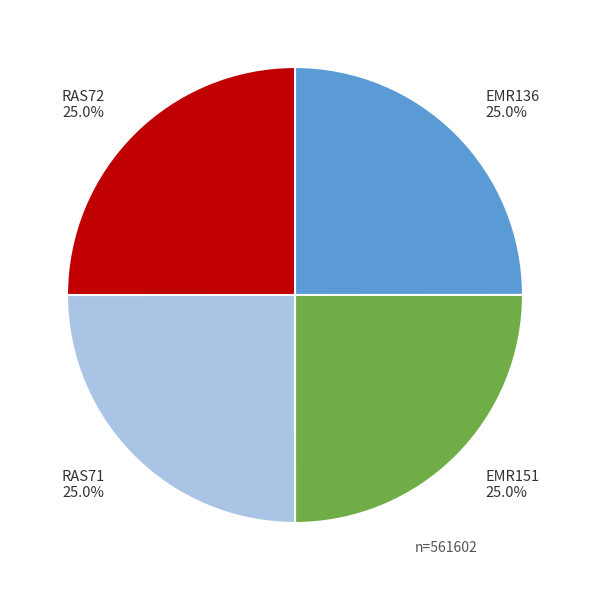

Does RAS71 represent more than half of the total?

No